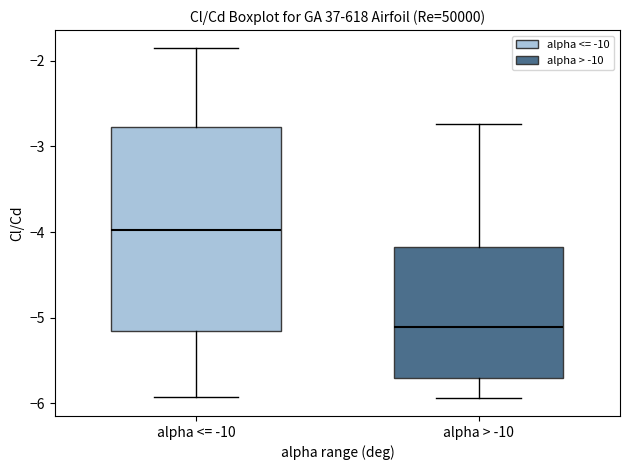

Reading left to right, read every box against the y-axis: the position of its median line, the range the box covers, and the ends of its whiskers. The values are not printed on the chart, so give them approximately, as read against the axis.

alpha <= -10: median -4.0, box -5.2 to -2.8, whiskers -5.9 to -1.8
alpha > -10: median -5.1, box -5.7 to -4.2, whiskers -5.9 to -2.7